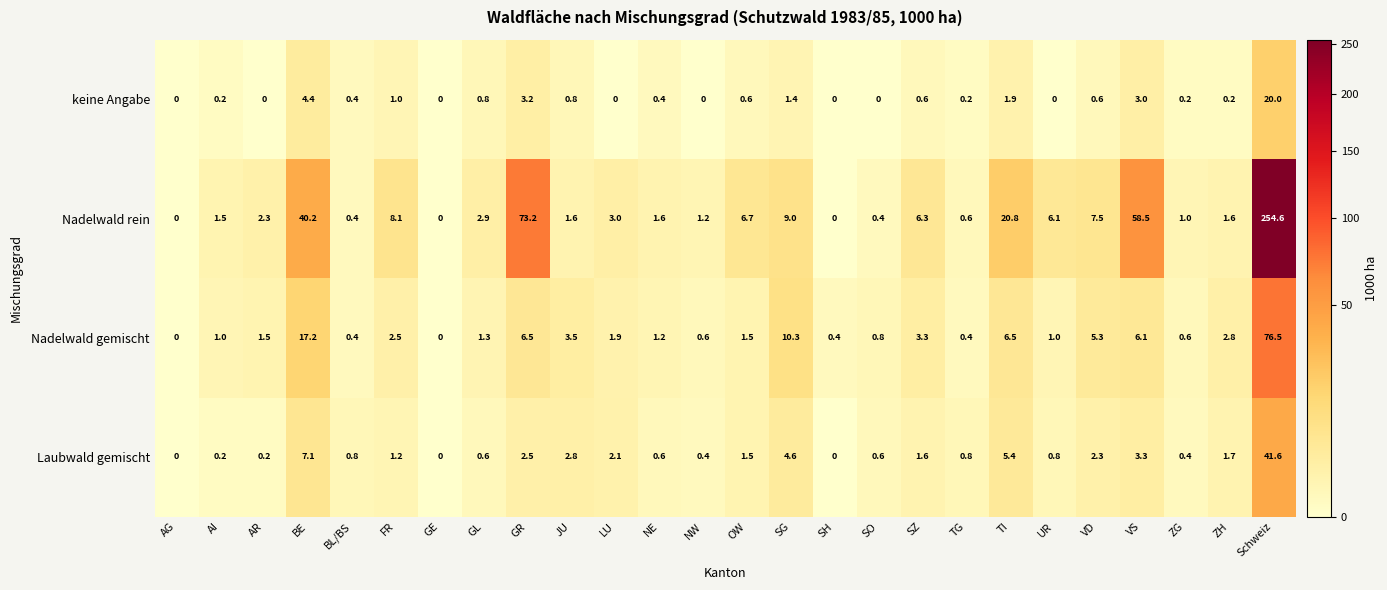

What is the difference between the Laubwald gemischt values at TG and SG?

3.8